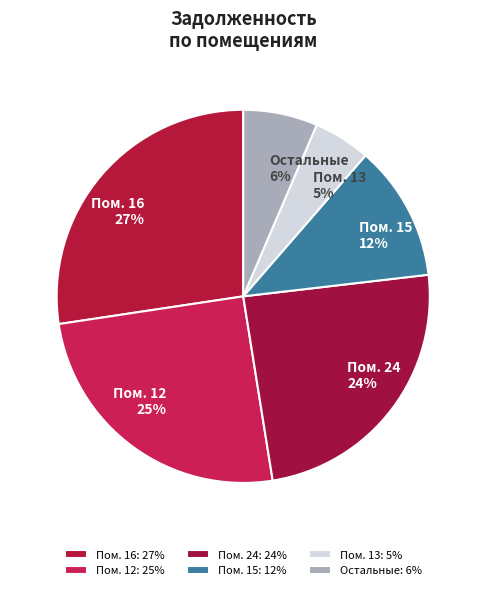

How many segments does this pie chart have?

6